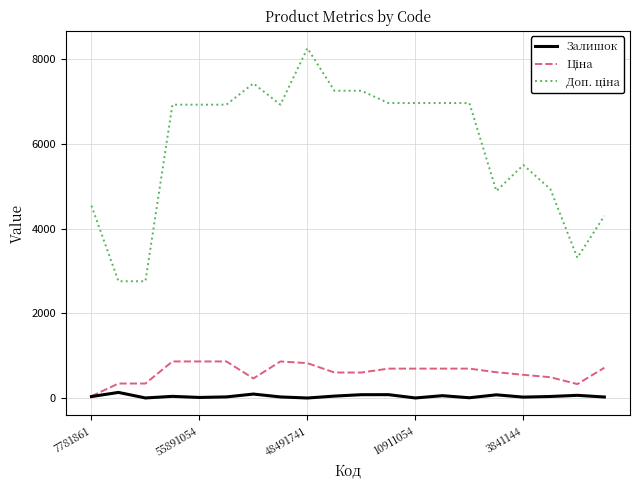

What is the greatest value displayed?

8263.6